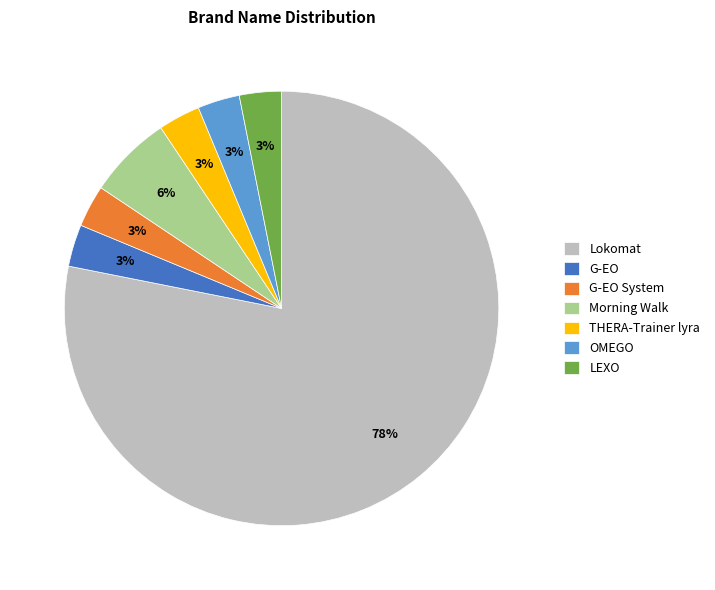

How many slices are in this pie chart?

7